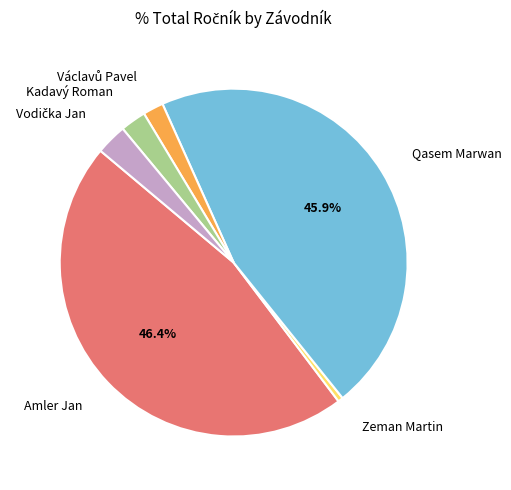

Is there any slice that represents more than half of the pie?

No